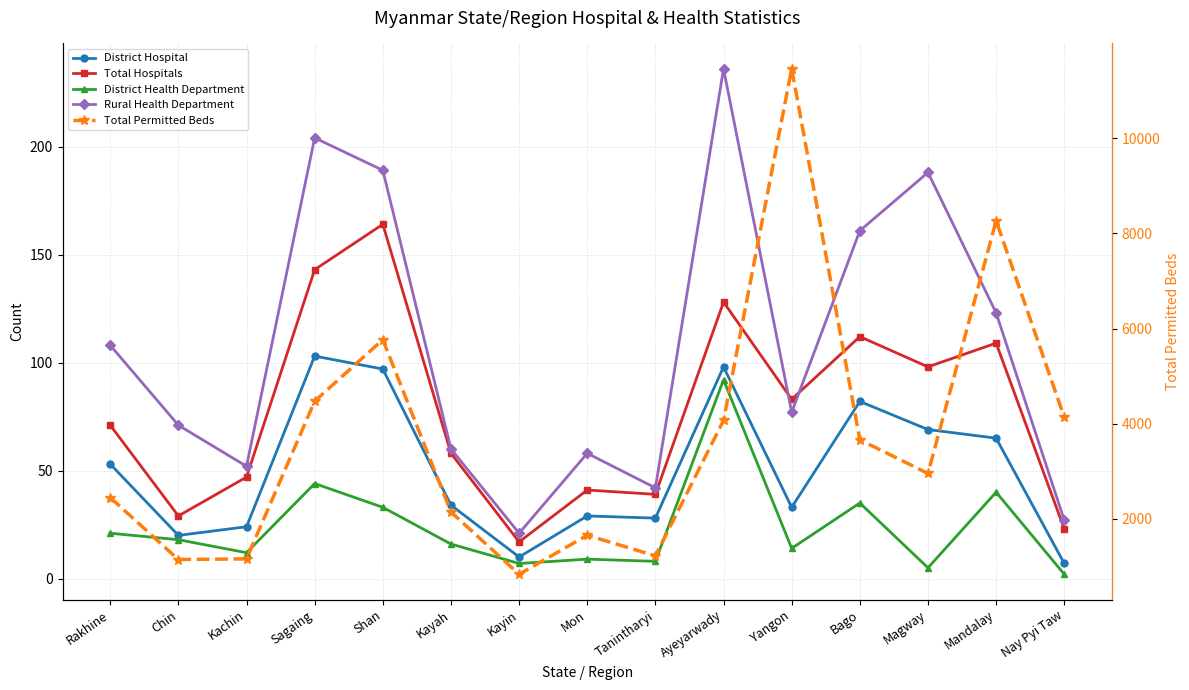

Is the value of District Hospital at Sagaing greater than the value of Rural Health Department at Sagaing?

No